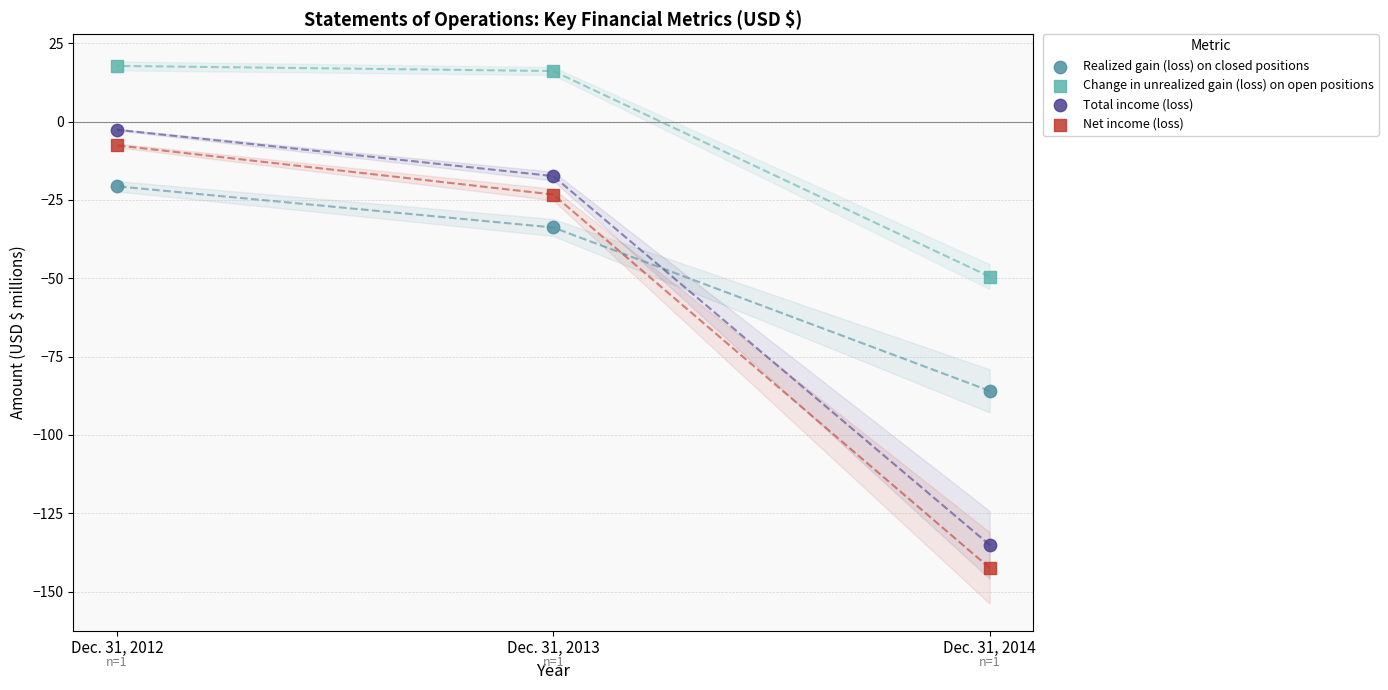

What are all the series names shown in the legend?

Realized gain (loss) on closed positions, Change in unrealized gain (loss) on open positions, Total income (loss), Net income (loss)